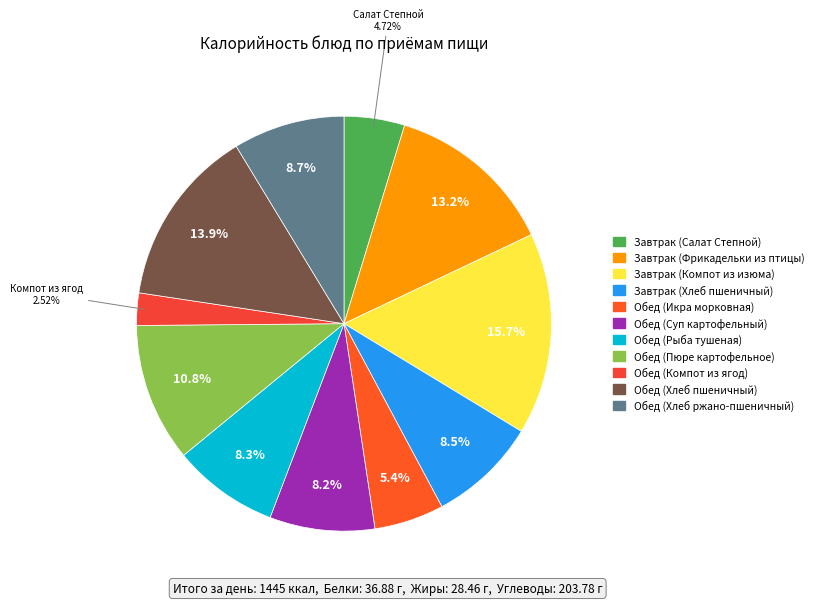

How many slices are in this pie chart?

11